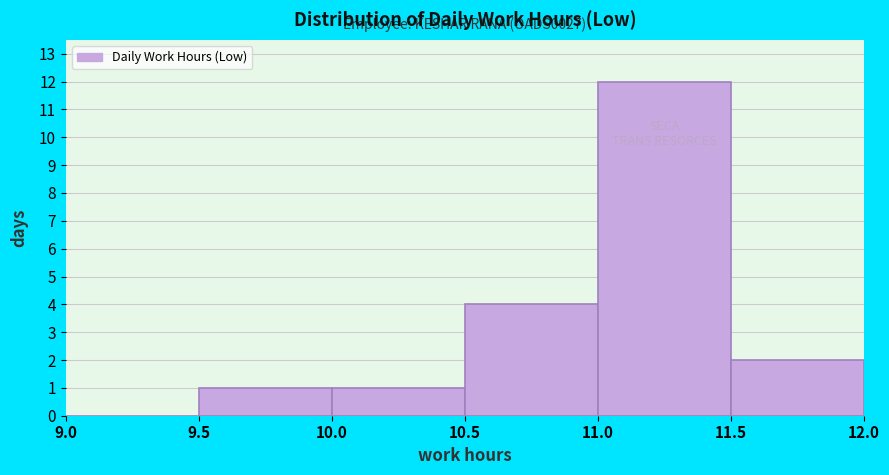

Over which range of the x-axis is the bar tallest?

11.0 to 11.5